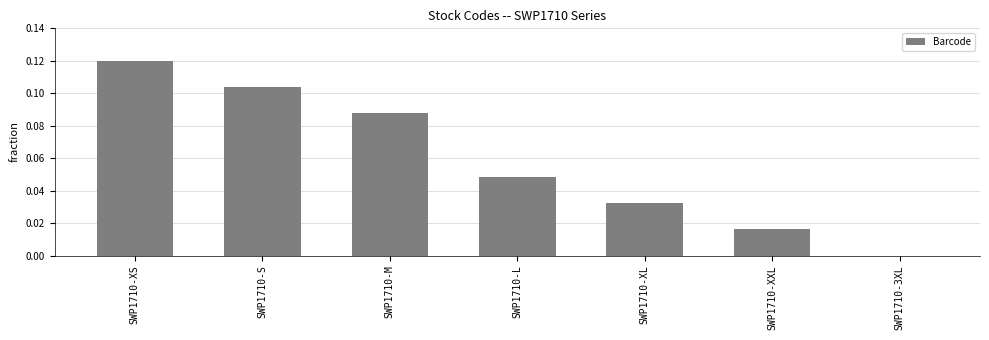

The chart shows a value of 0.2 at SWP1710-XS. True or false?

False